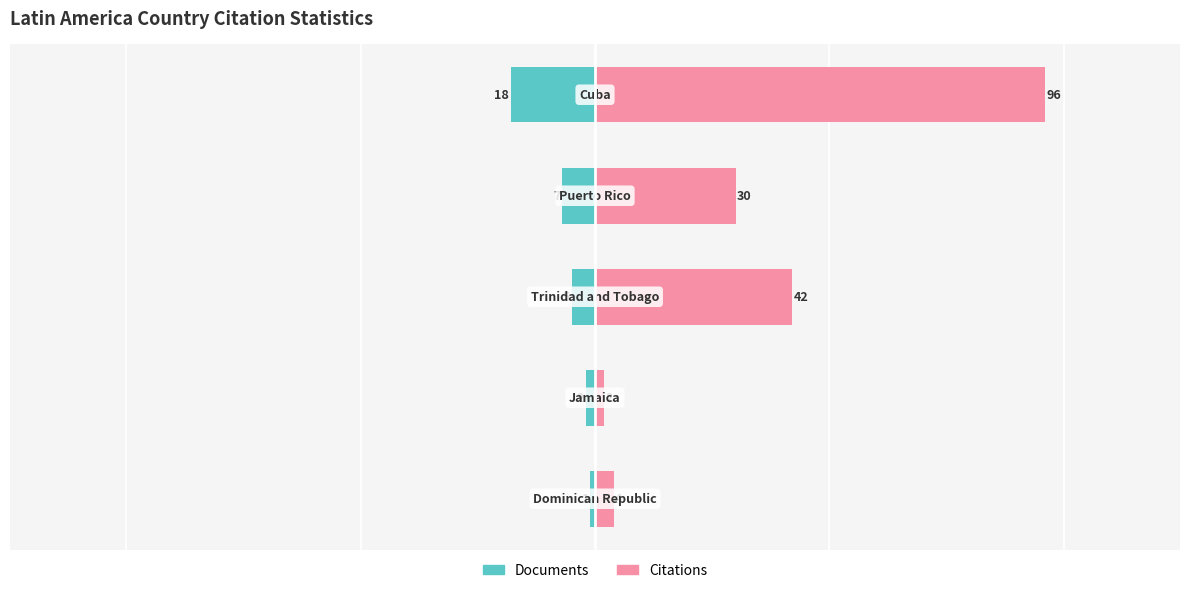

How many data points does each series have?

5